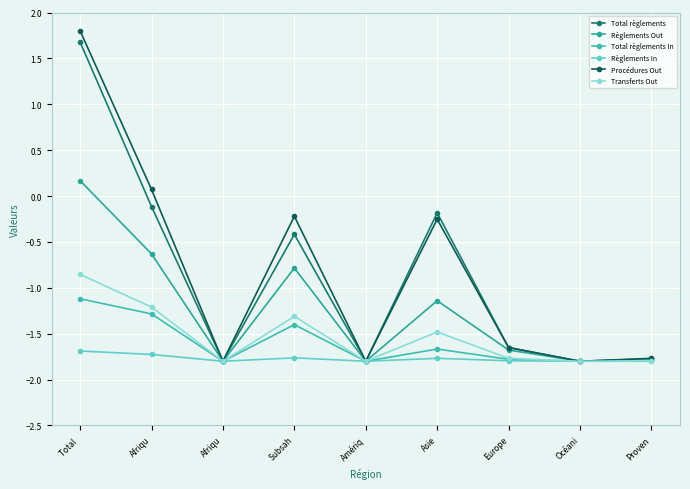

True or false: Total règlements has more than 1 interior local peaks.

True